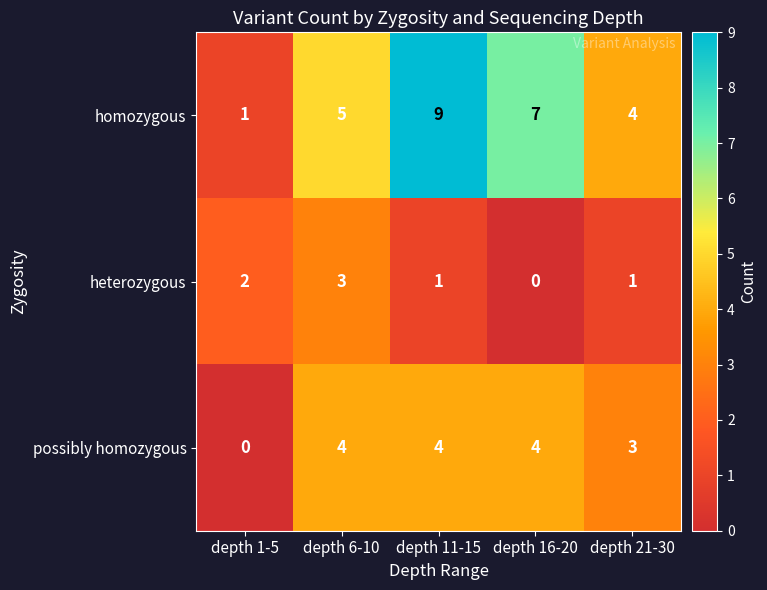

At which category is the sum across all series the highest?

depth 11-15